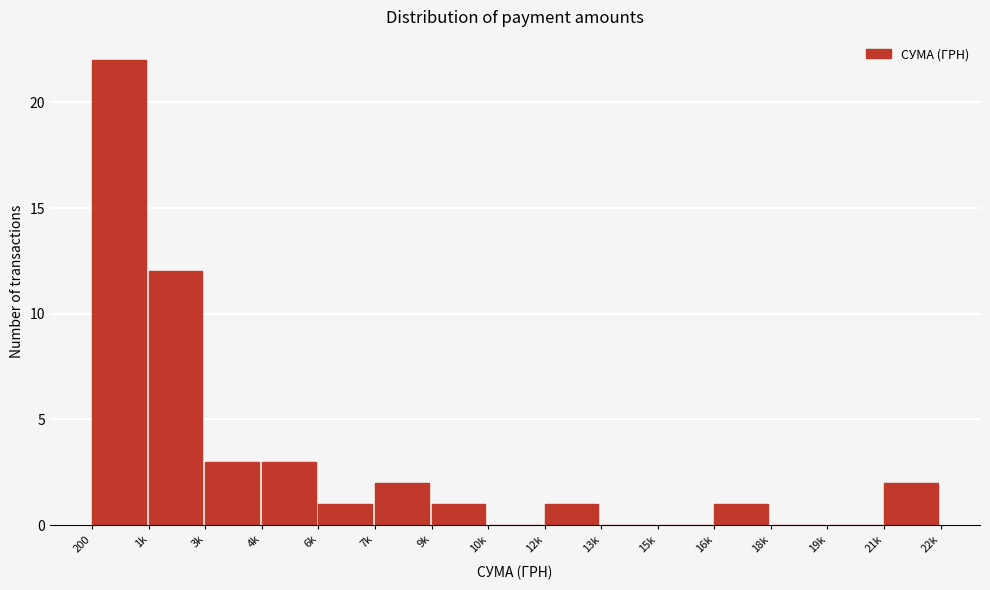

Reading left to right, list all the values displayed in this chart.

200=22	1k=12	3k=3	4k=3	6k=1	7k=2	9k=1	10k=0	12k=1	13k=0	15k=0	16k=1	18k=0	19k=0	21k=2